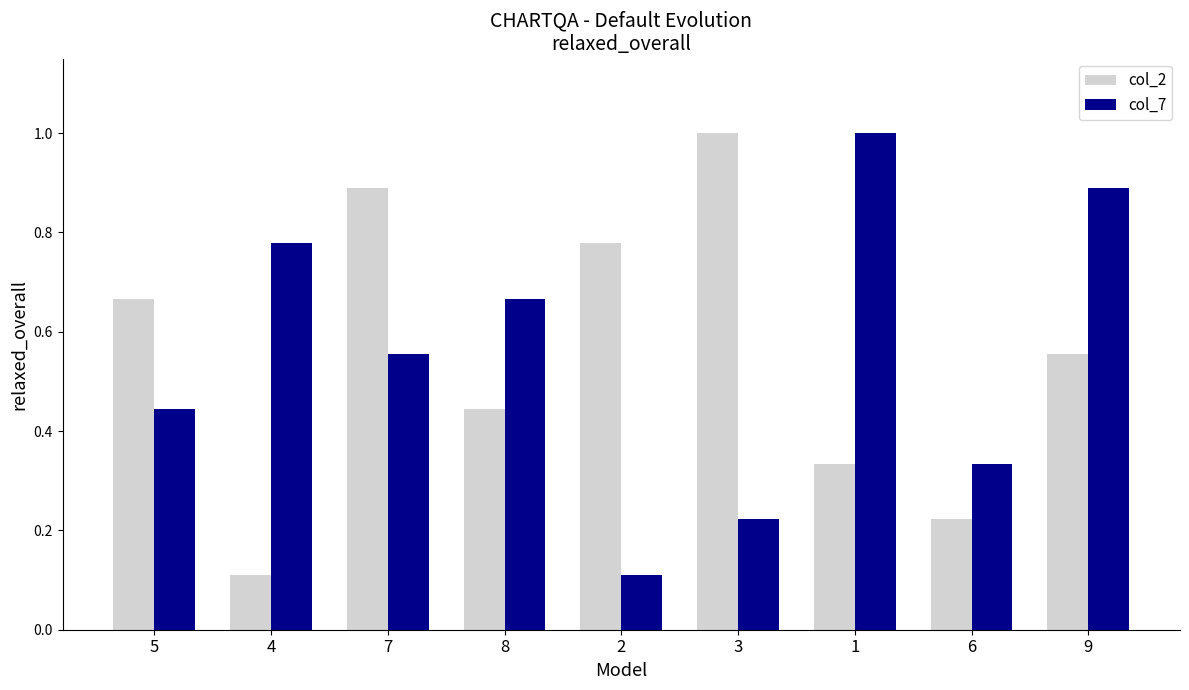

At how many categories does at least one series exceed 0?

9